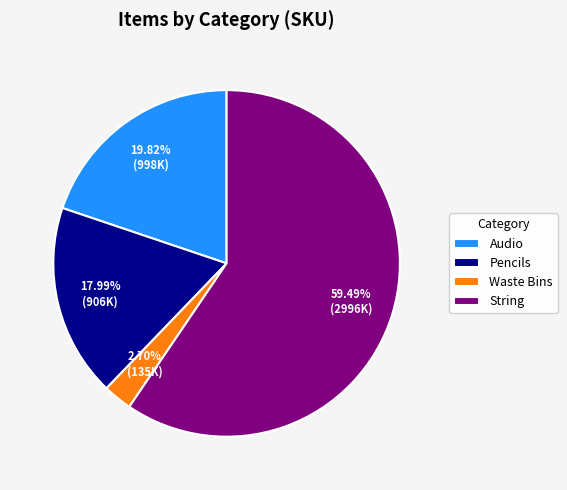

Which has a higher value, Audio or String?

String